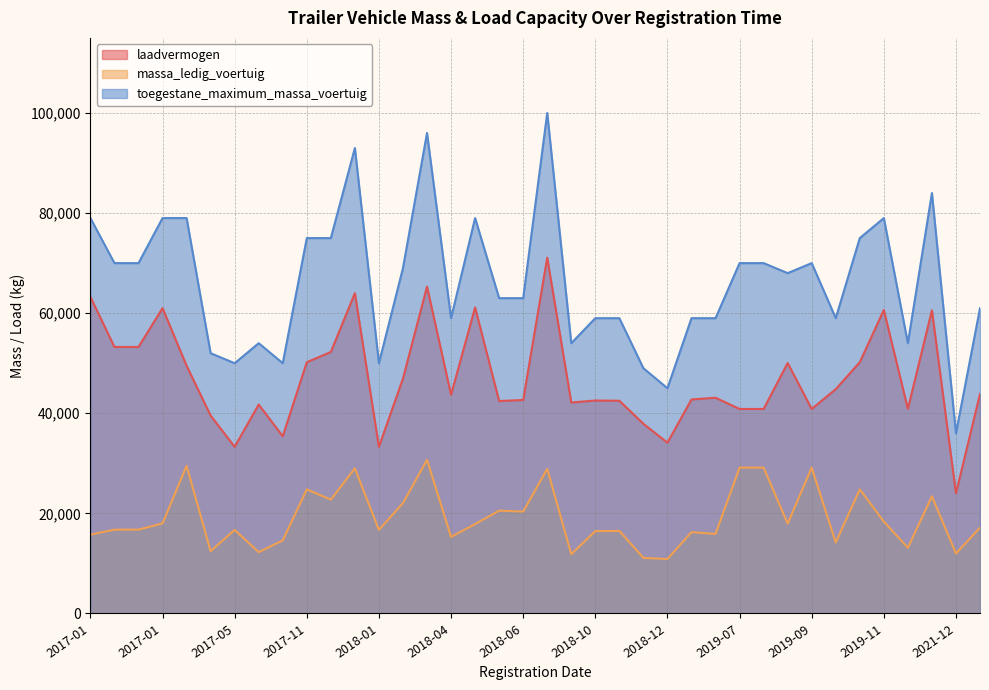

What is the difference between the maximum and second lowest values in the toegestane_maximum_massa_voertuig series?

54999